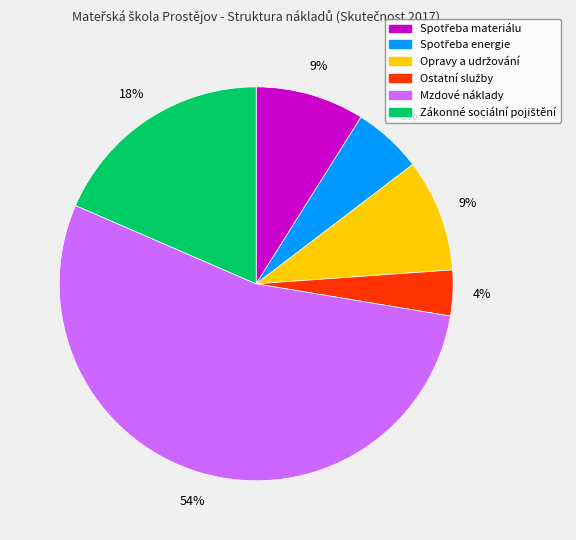

Is there a majority slice in this chart?

Yes